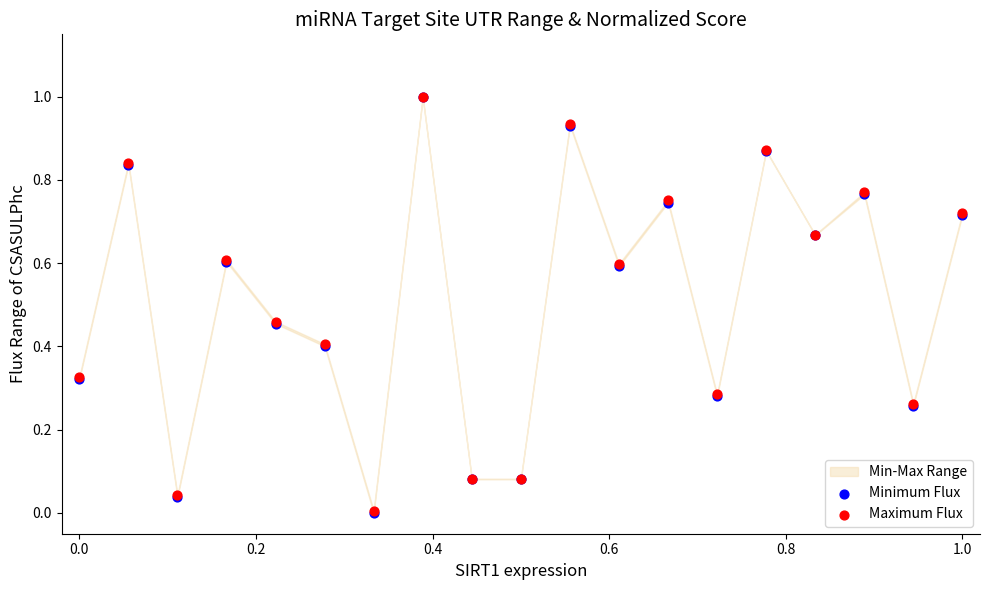

Which series has the widest spread of Y values?

Minimum Flux